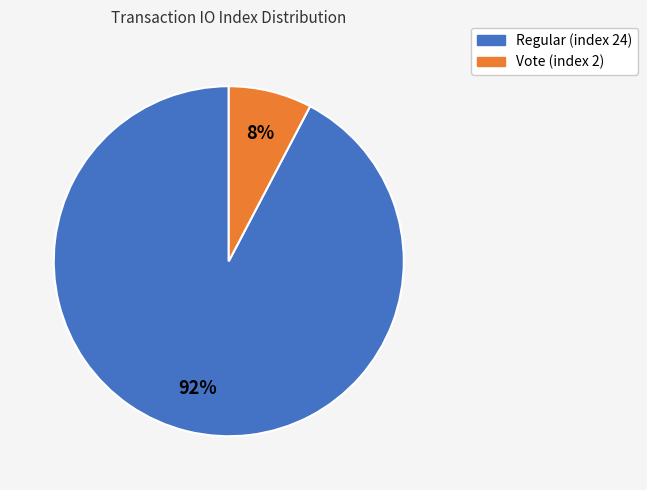

Which has a higher value, Regular (index 24) or Vote (index 2)?

Regular (index 24)